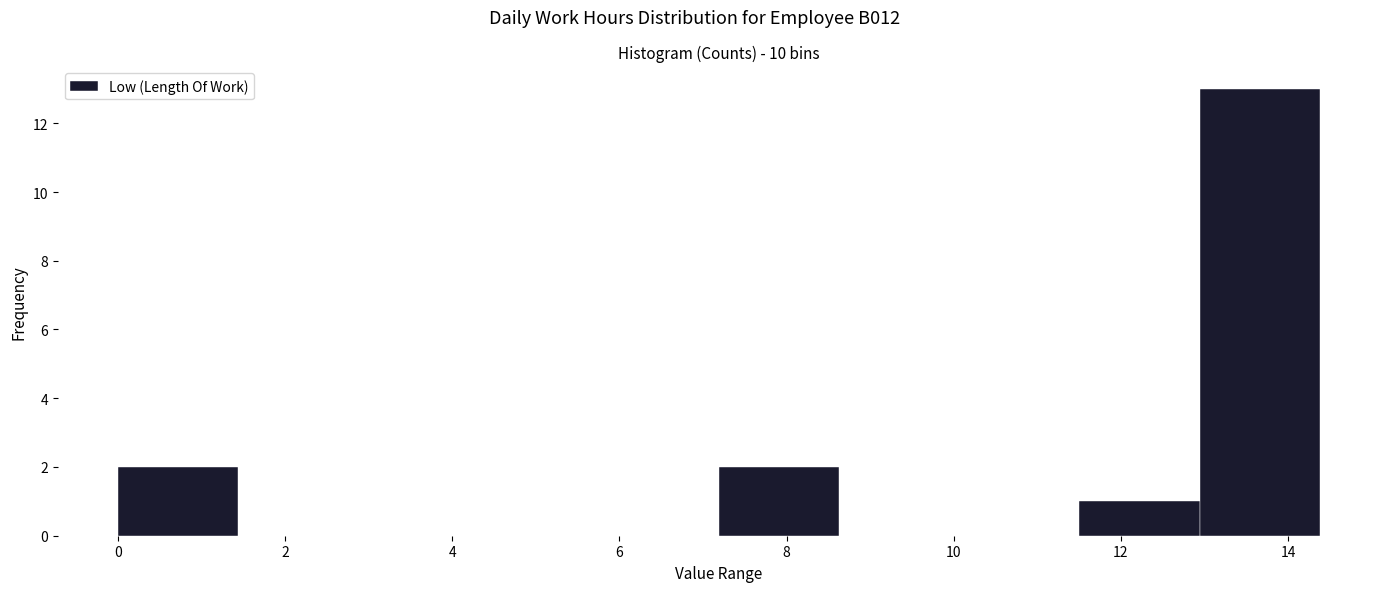

Reading left to right, transcribe this chart: for each bar, give the range it covers on the x-axis and its height. Neither the bar edges nor the heights are printed on the chart, so give them approximately, as read against the axes.

0.0 to 1.4: 2
1.4 to 2.8: 0
2.8 to 4.4: 0
4.4 to 5.8: 0
5.8 to 7.2: 0
7.2 to 8.6: 2
8.6 to 10.0: 0
10.0 to 11.6: 0
11.6 to 13.0: 1
13.0 to 14.4: 13